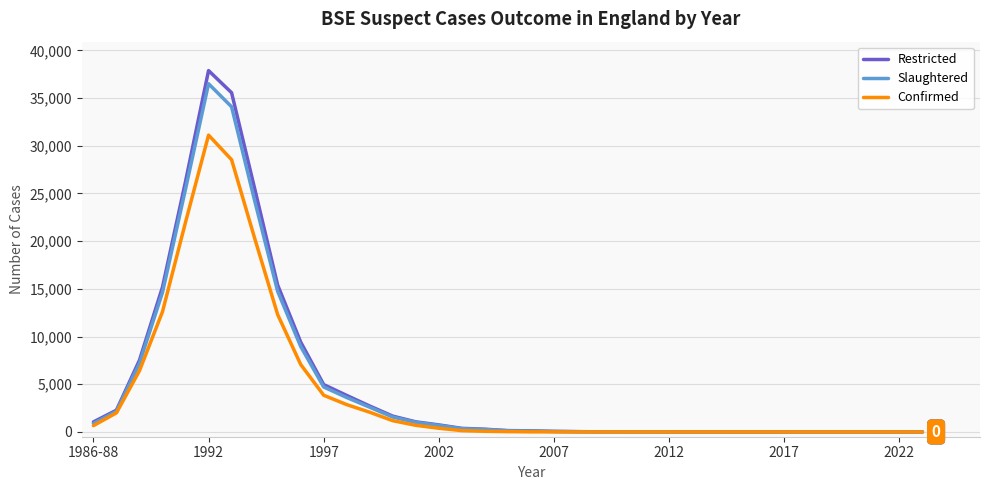

Which series has the largest range (max minus min)?

Restricted